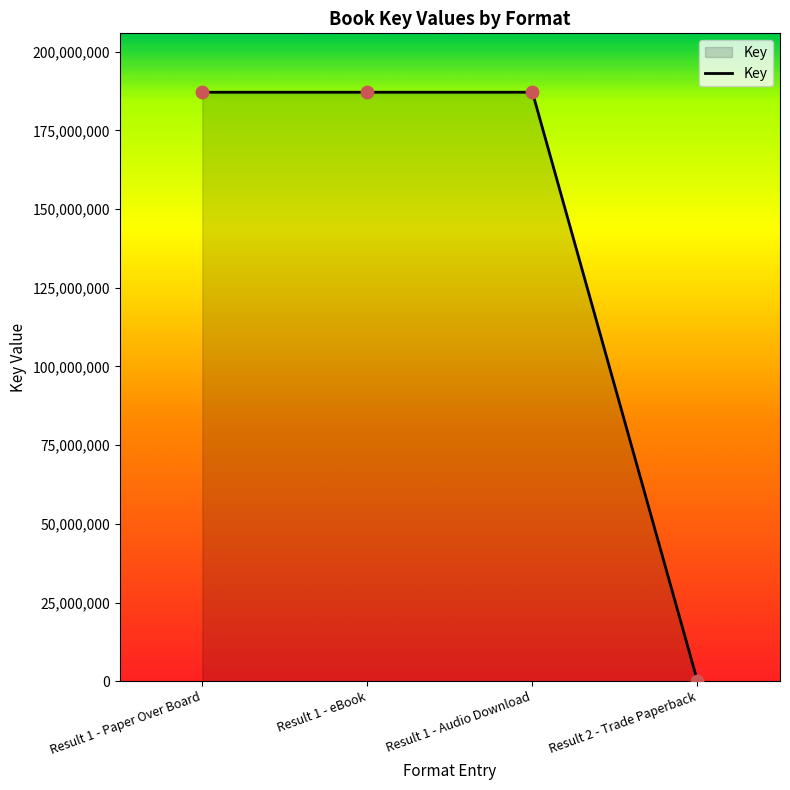

What is the change in value from Result 1 - eBook to Result 2 - Trade Paperback?

-187119529